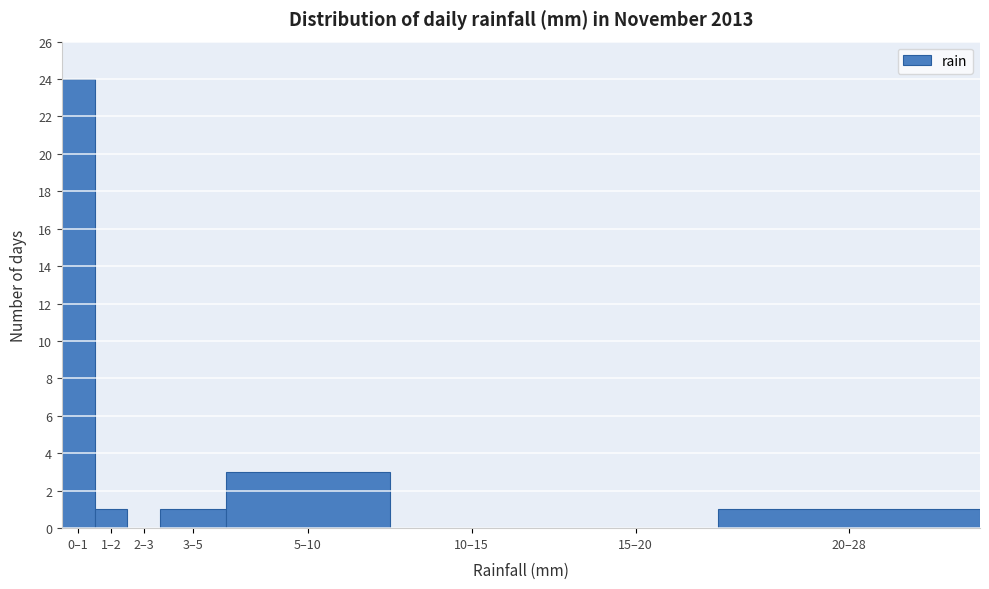

Reading left to right, extract all data points from this chart.

0–1=24	1–2=1	2–3=0	3–5=1	5–10=3	10–15=0	15–20=0	20–28=1